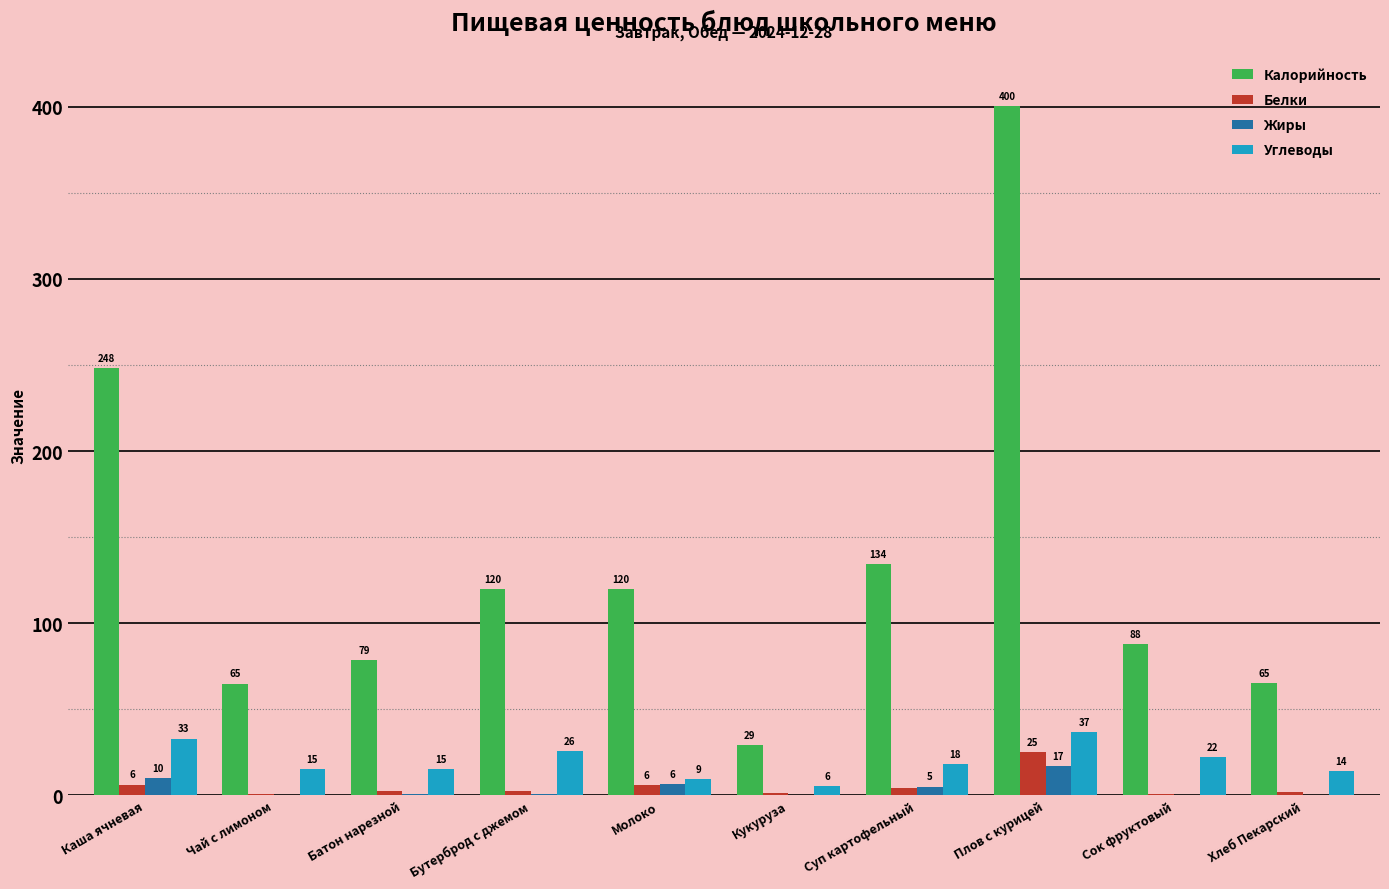

What is the highest value of the Калорийность series?

400.4